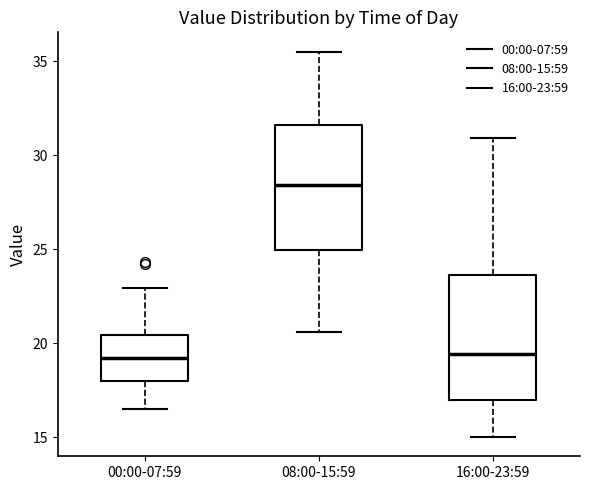

Reading left to right, read every box against the y-axis: the position of its median line, the range the box covers, and the ends of its whiskers. The values are not printed on the chart, so give them approximately, as read against the axis.

00:00-07:59: median 19.0, box 18.0 to 20.5, whiskers 16.5 to 23.0
08:00-15:59: median 28.5, box 25.0 to 31.5, whiskers 20.5 to 35.5
16:00-23:59: median 19.5, box 17.0 to 23.5, whiskers 15.0 to 31.0